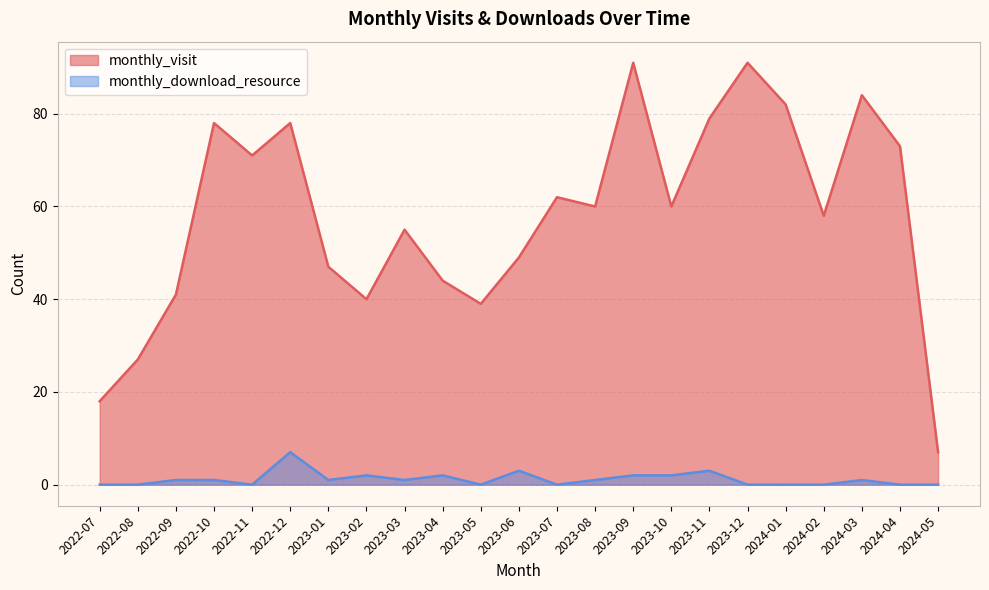

At 2023-09, list the series in order from smallest to largest.

monthly_download_resource, monthly_visit